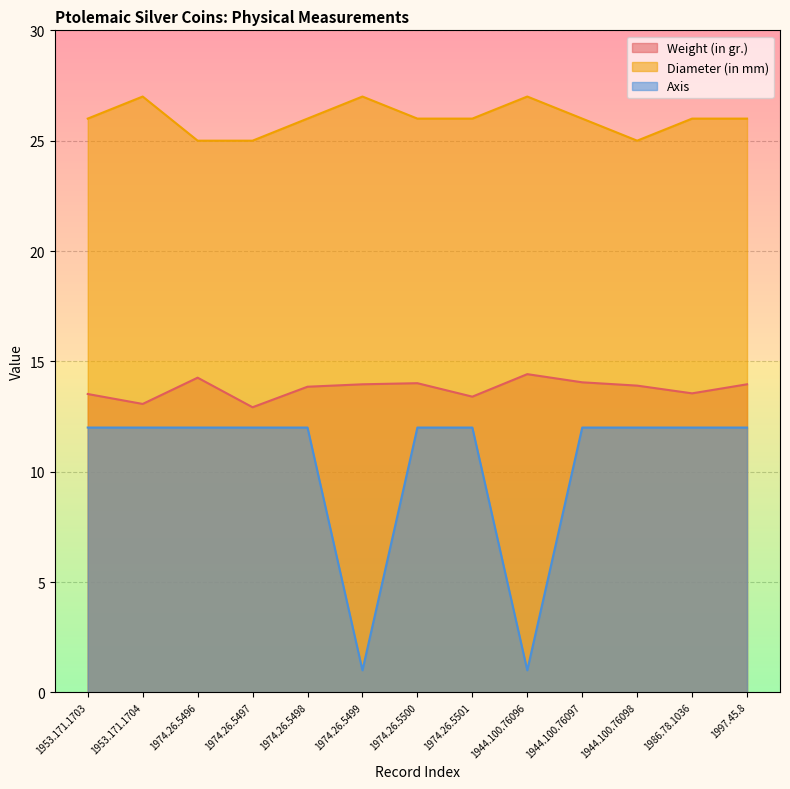

Is it true that Diameter (in mm) equals 45.6 at 1944.100.76097?

False